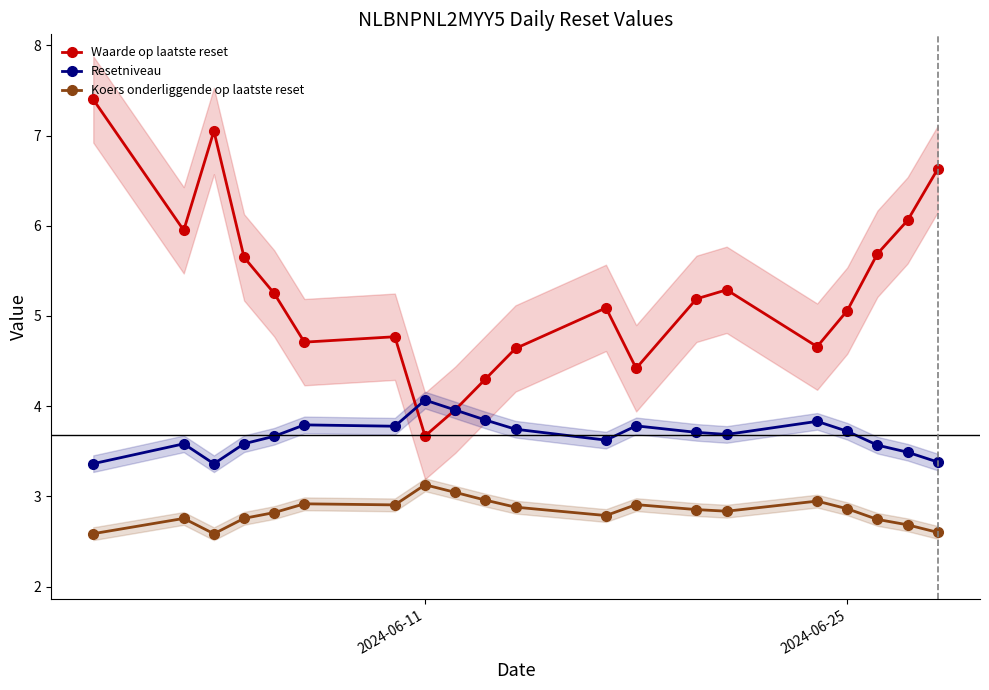

What is the highest value of the Resetniveau series?

4.1